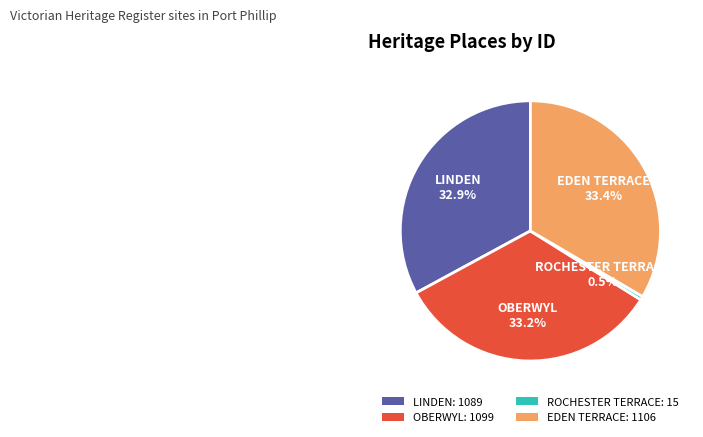

To the nearest percent, what portion does OBERWYL represent?

33%